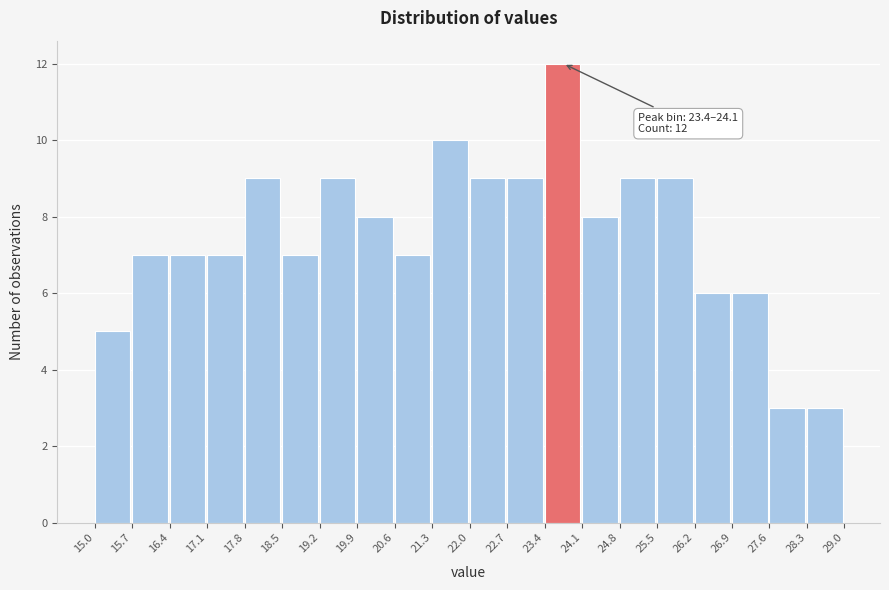

Over which range of the x-axis is the bar tallest?

23.4 to 24.1